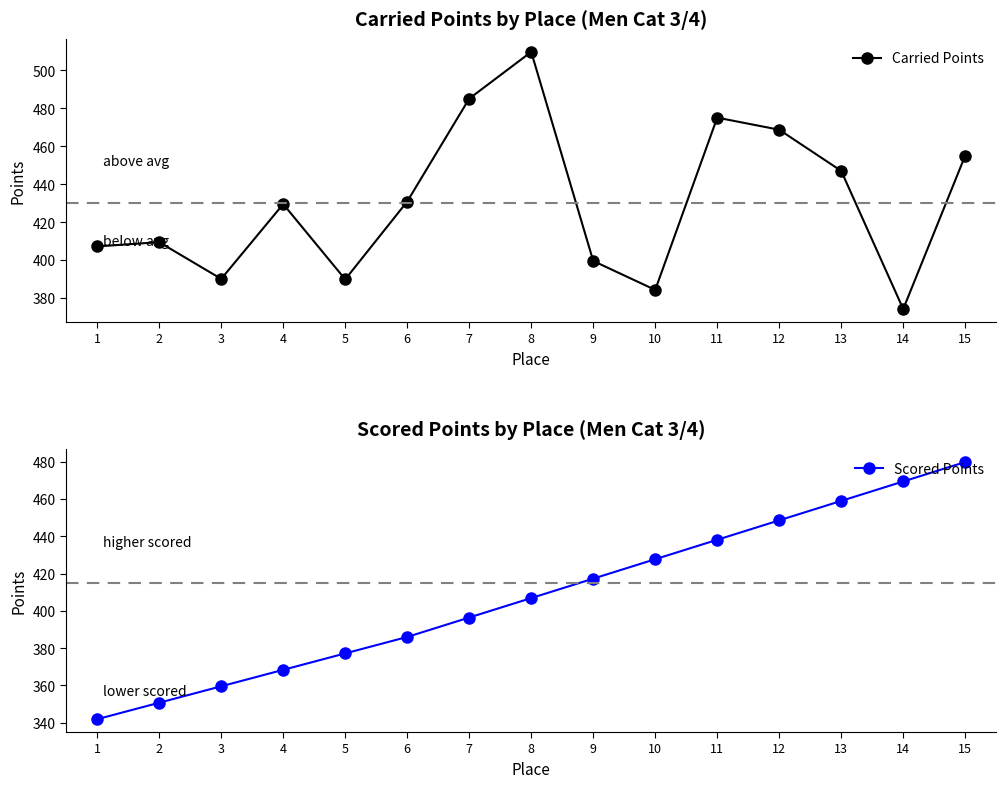

Which category has the lowest value in the Carried Points series?

14